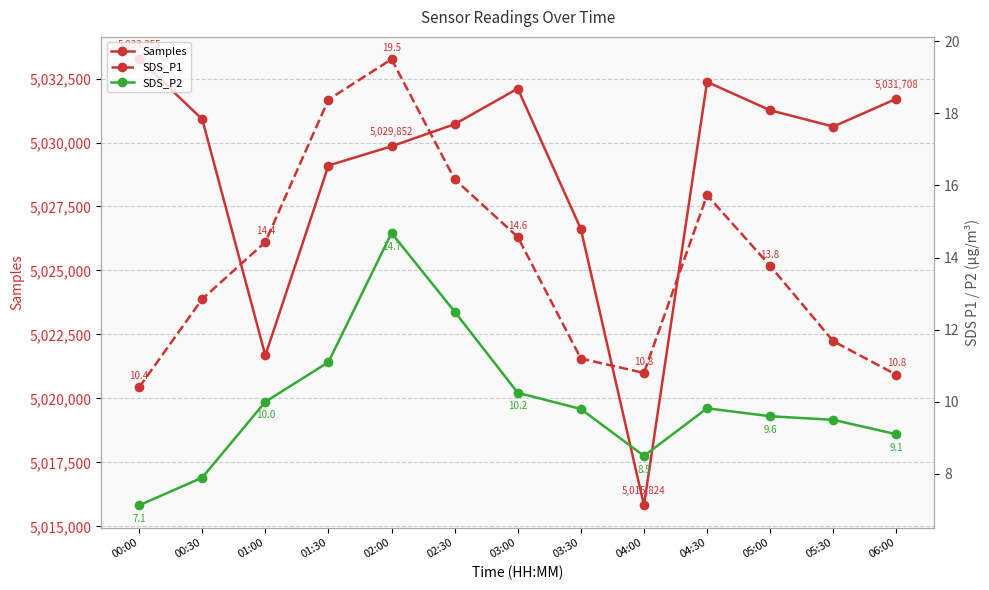

What is the minimum value for SDS_P2?

7.1